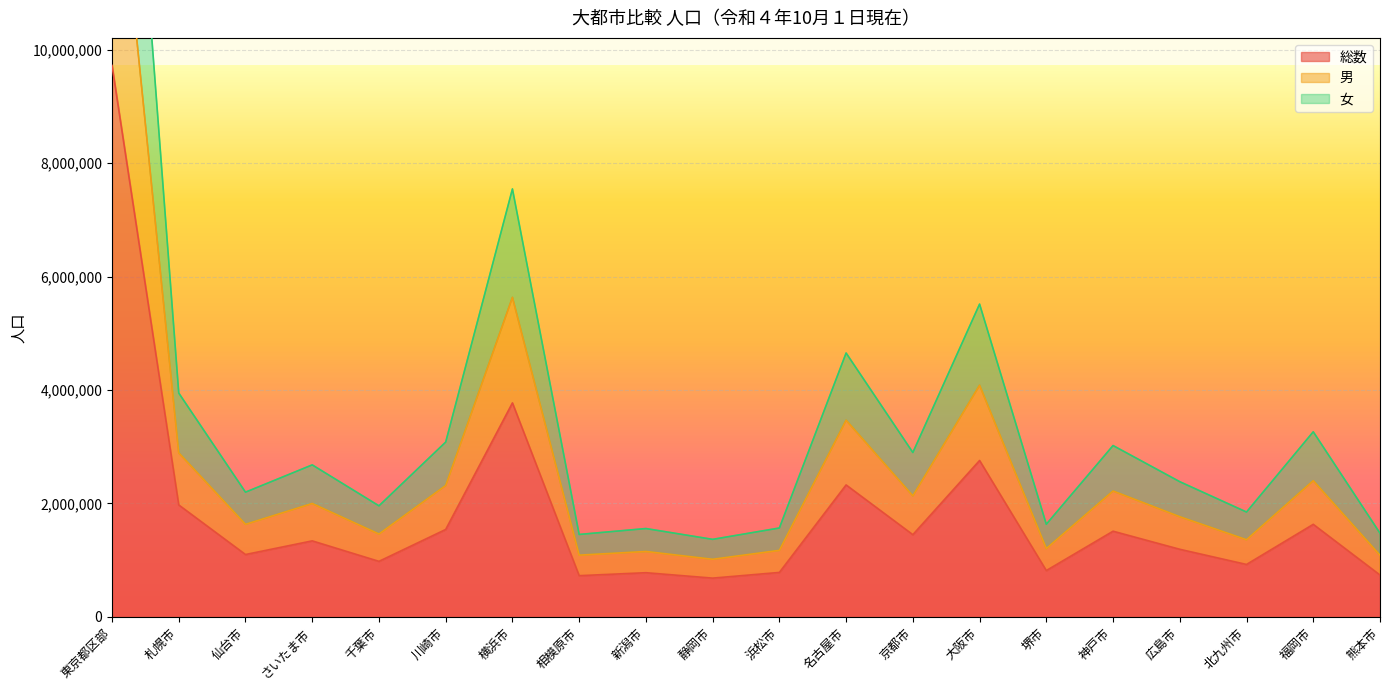

What are all the series names shown in the legend?

総数, 男, 女